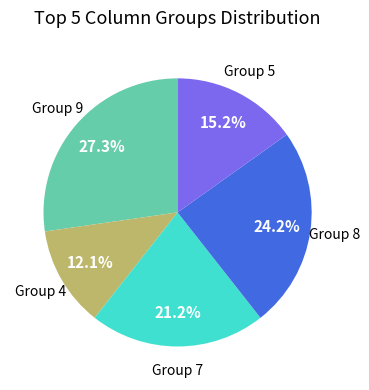

Does any single category account for the majority?

No